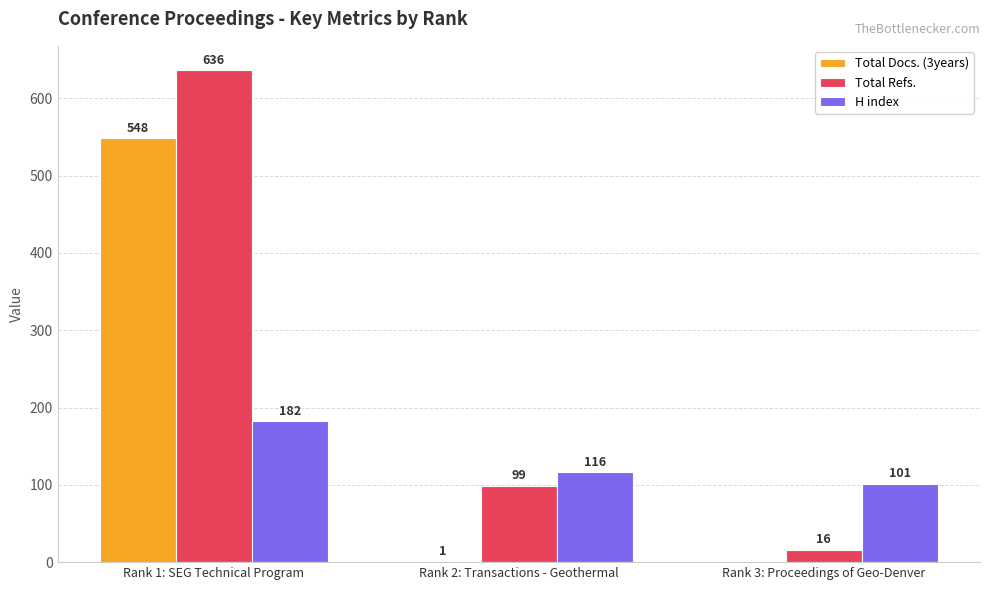

At which label does Total Docs. (3years) first exceed 1?

Rank 1: SEG Technical Program